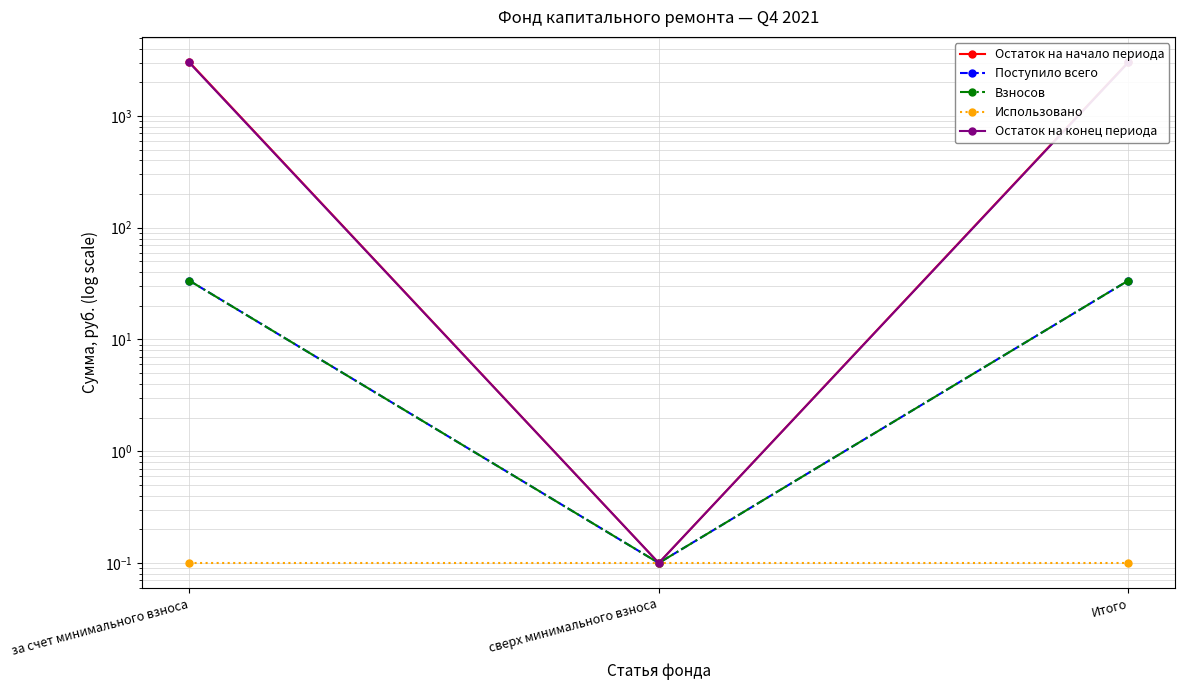

Which series has the largest total across all categories?

Остаток на начало периода